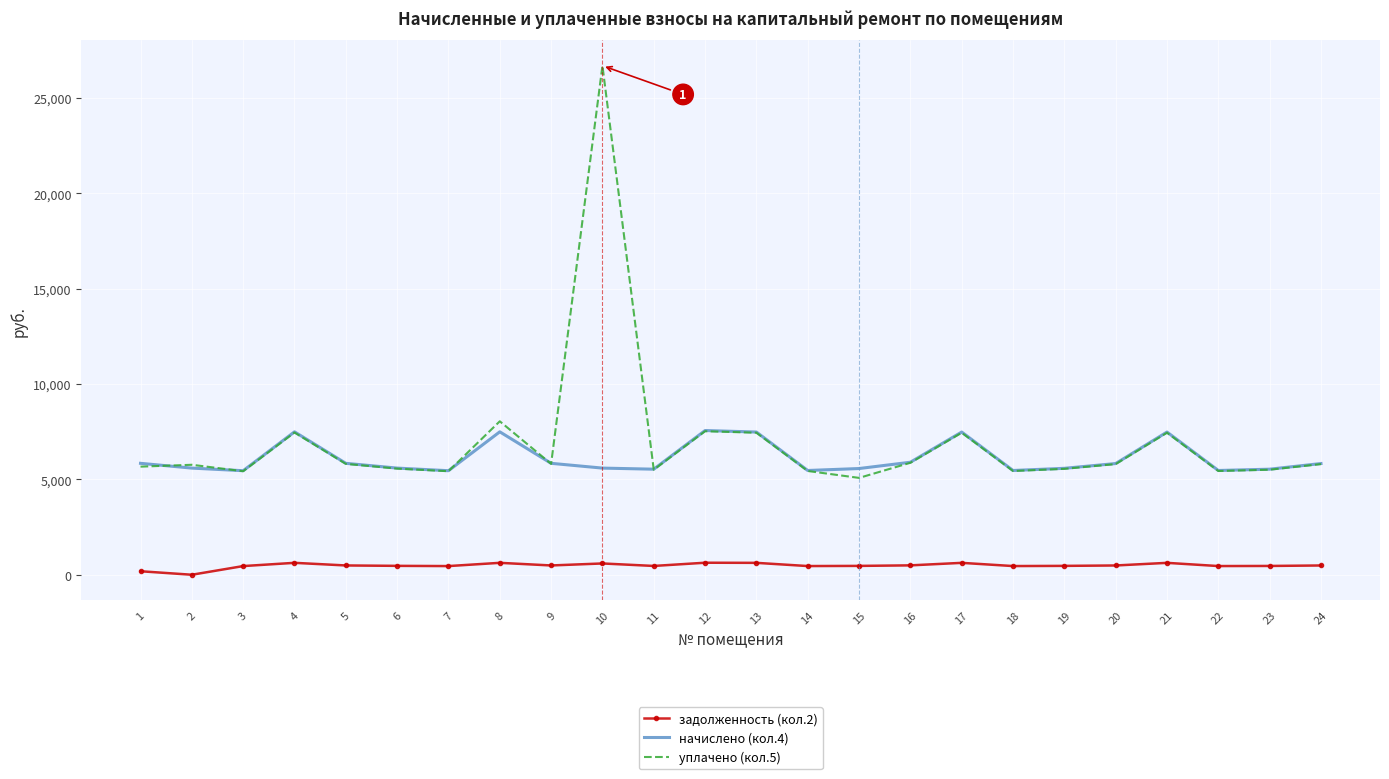

Is it true that задолженность (кол.2) equals 623.5 at 21?

True